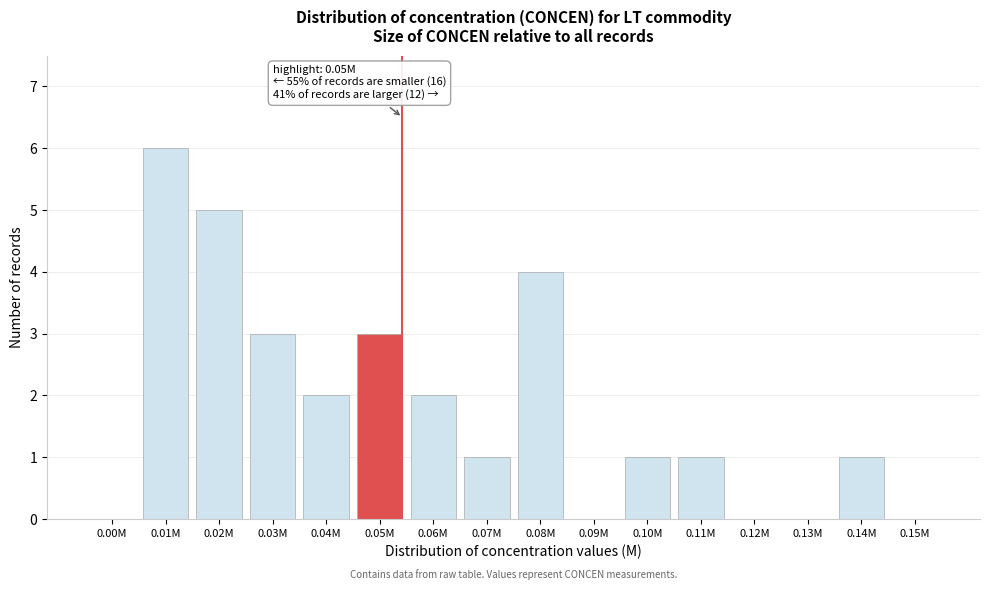

Reading left to right, list all the values displayed in this chart.

0.00M=0	0.01M=6	0.02M=5	0.03M=3	0.04M=2	0.05M=3	0.06M=2	0.07M=1	0.08M=4	0.09M=0	0.10M=1	0.11M=1	0.12M=0	0.13M=0	0.14M=1	0.15M=0